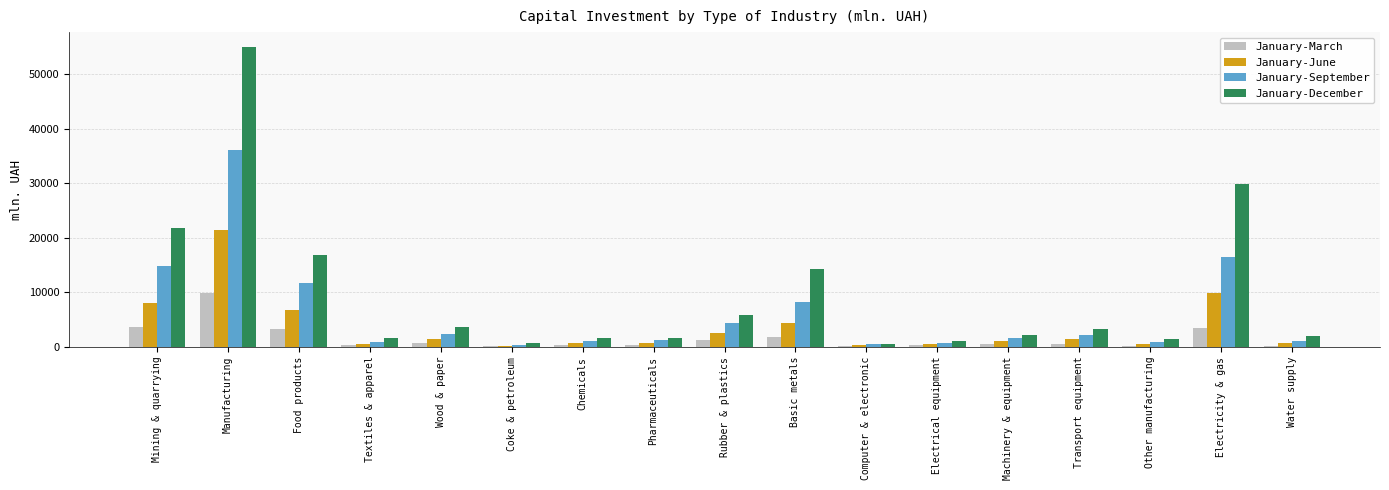

Which series changed the most between Coke & petroleum and Basic metals?

January-December